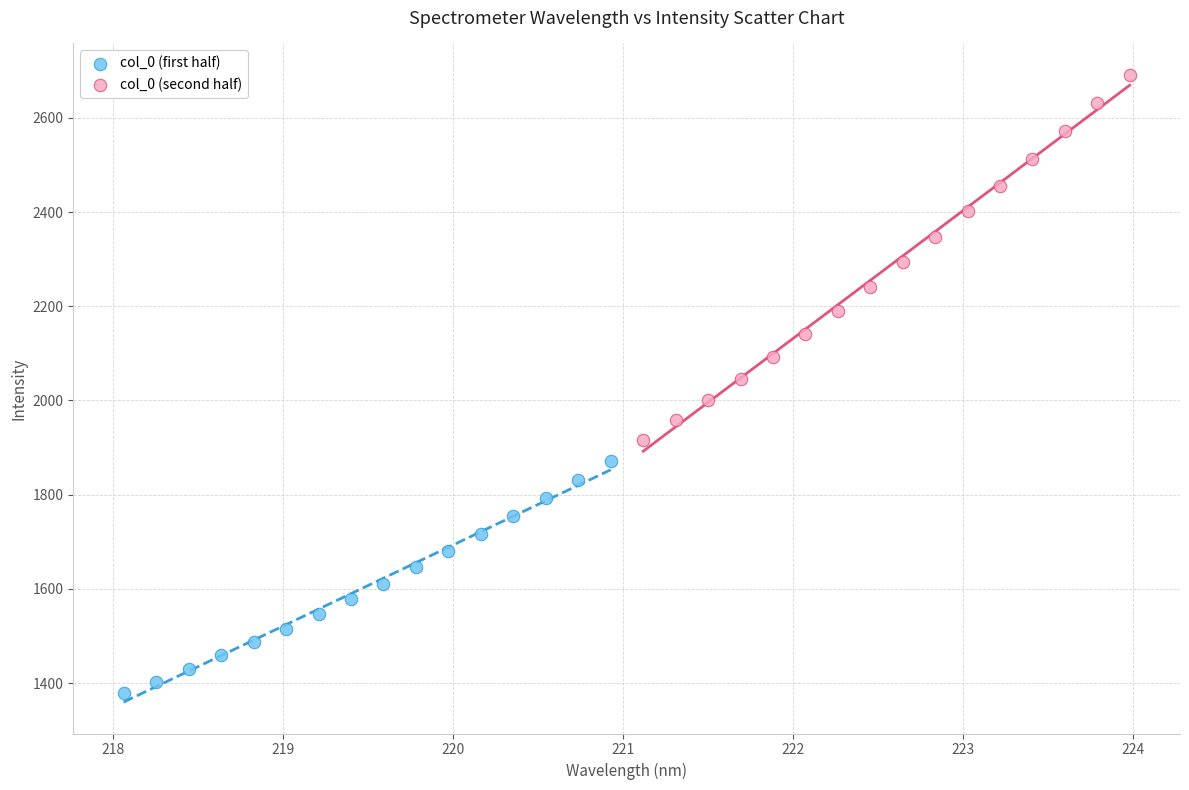

Which series contains the lowest Y value?

col_0 (first half)